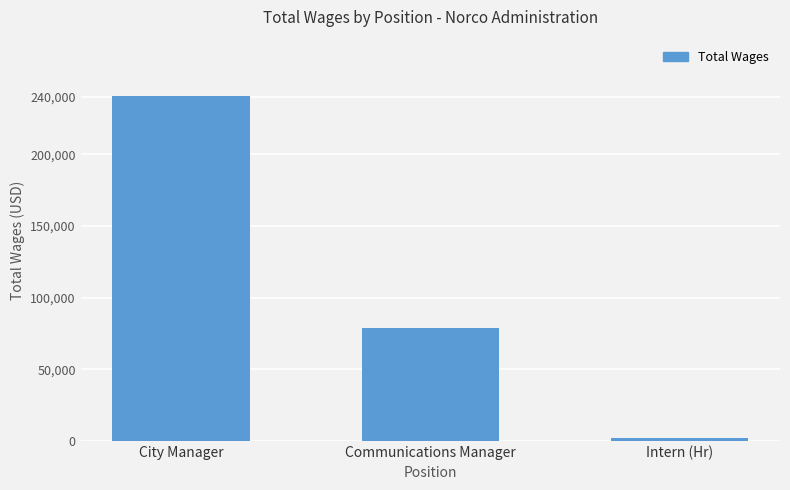

What position from the left is City Manager?

1